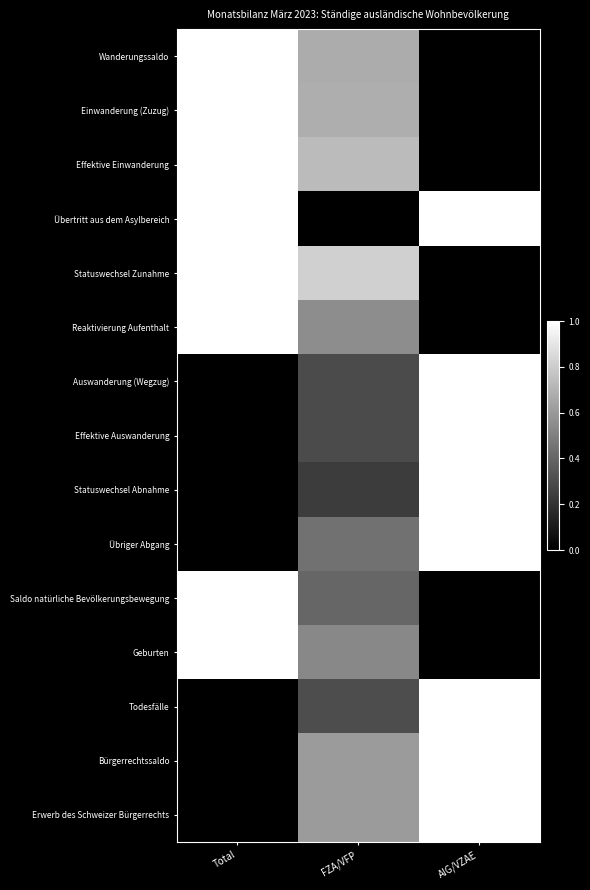

At how many categories does at least one series exceed 0?

3